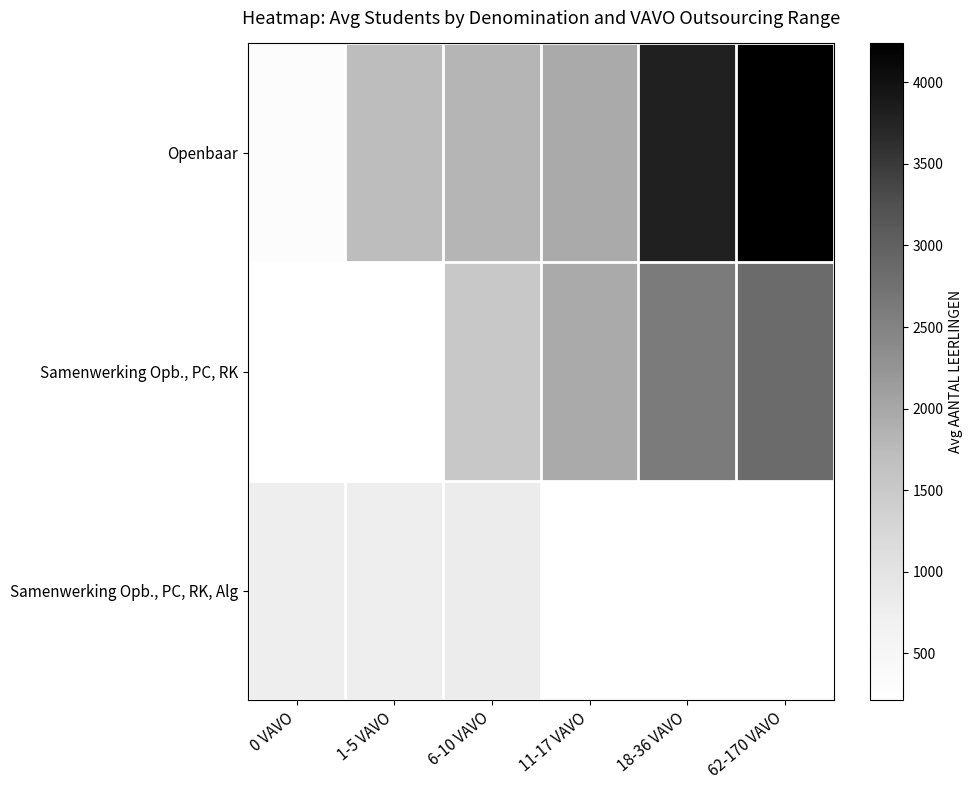

Which has a higher value, 0 VAVO or 62-170 VAVO?

62-170 VAVO